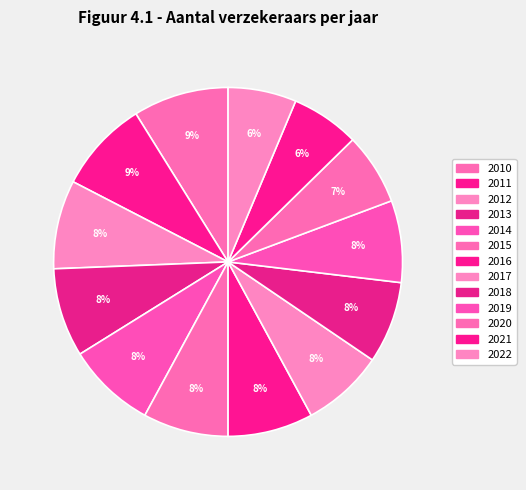

Is 2012 the majority of the pie?

No